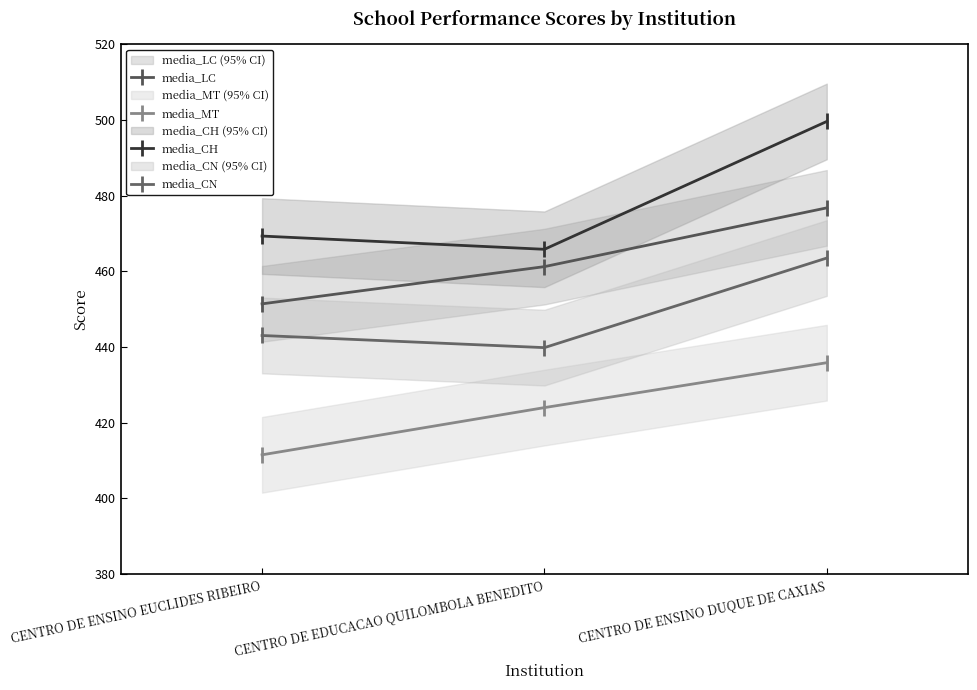

What are all the series names shown in the legend?

media_LC, media_MT, media_CH, media_CN